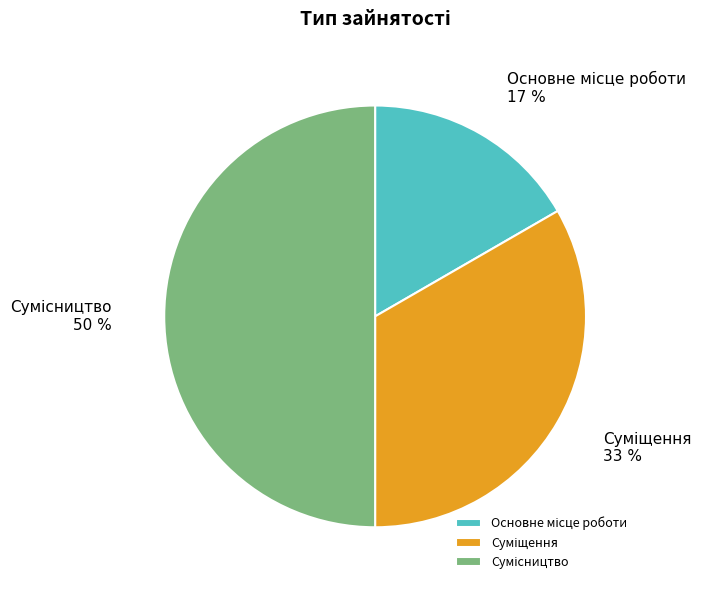

To the nearest percent, what is the average slice percentage?

33%